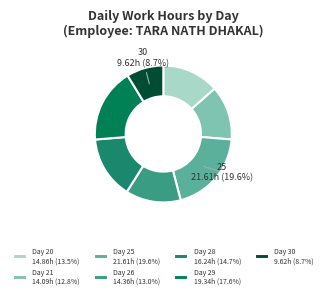

How many segments does this pie chart have?

7